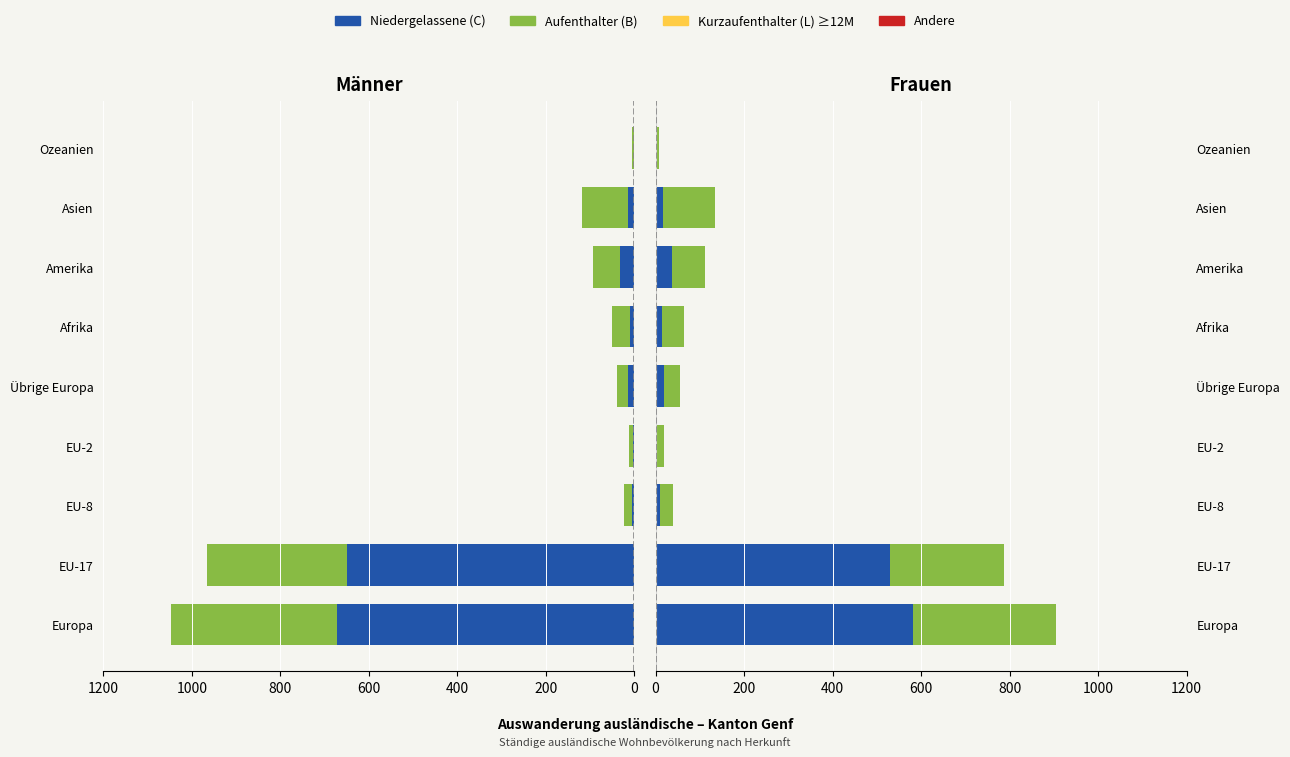

What is the difference between the second highest and minimum values in the Aufenthalter (B) series?

251.0